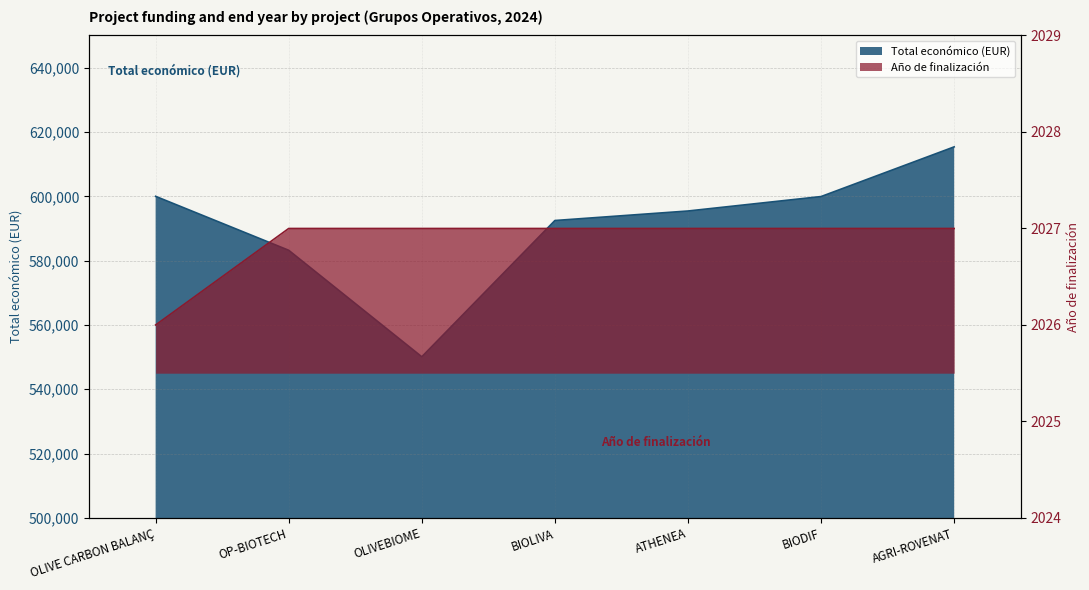

Which series has the largest range (max minus min)?

Total económico (EUR)